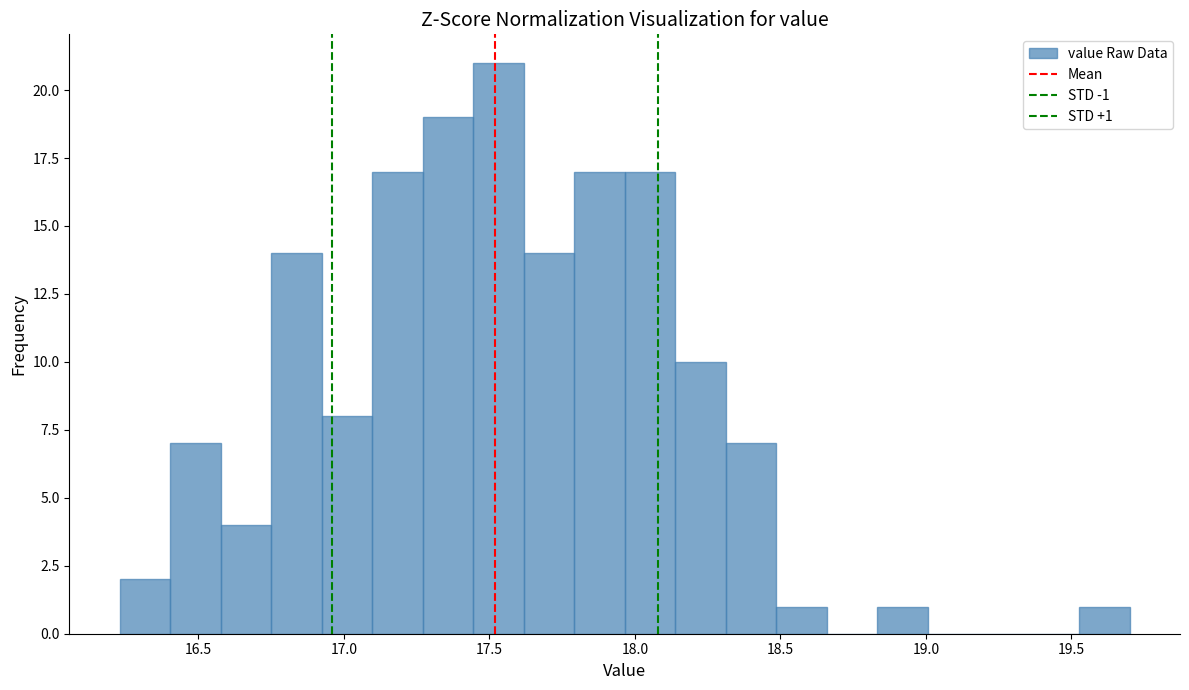

Around what value on the x-axis is the tallest bar? Give the approximate position of its centre, as read against the axis.

17.55